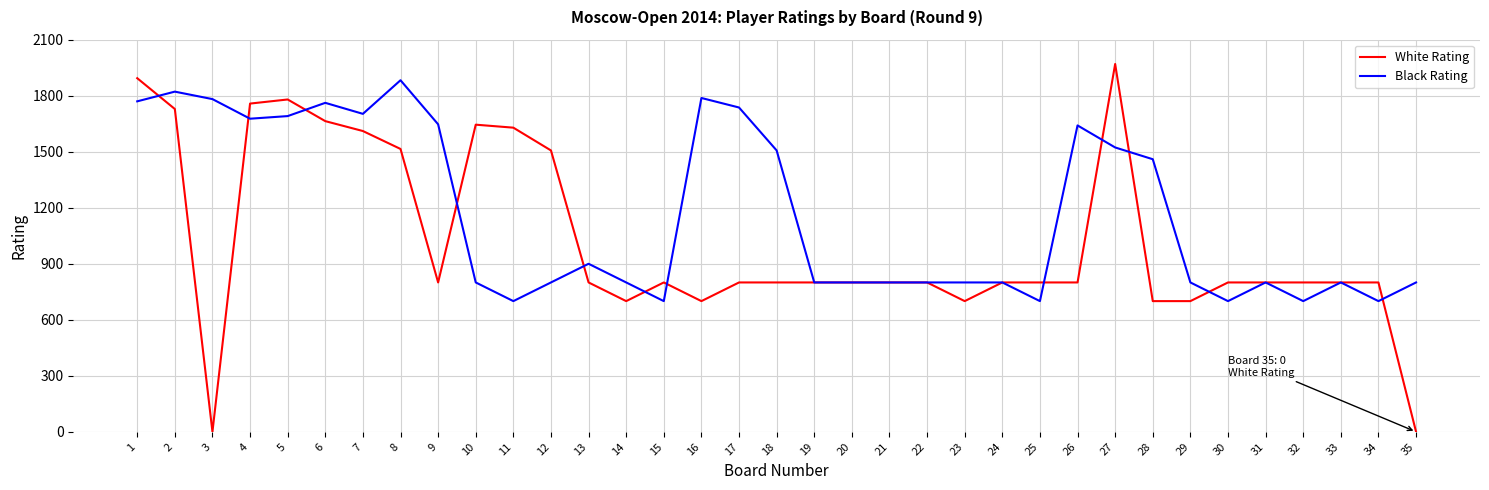

Which series has the widest spread of values?

White Rating